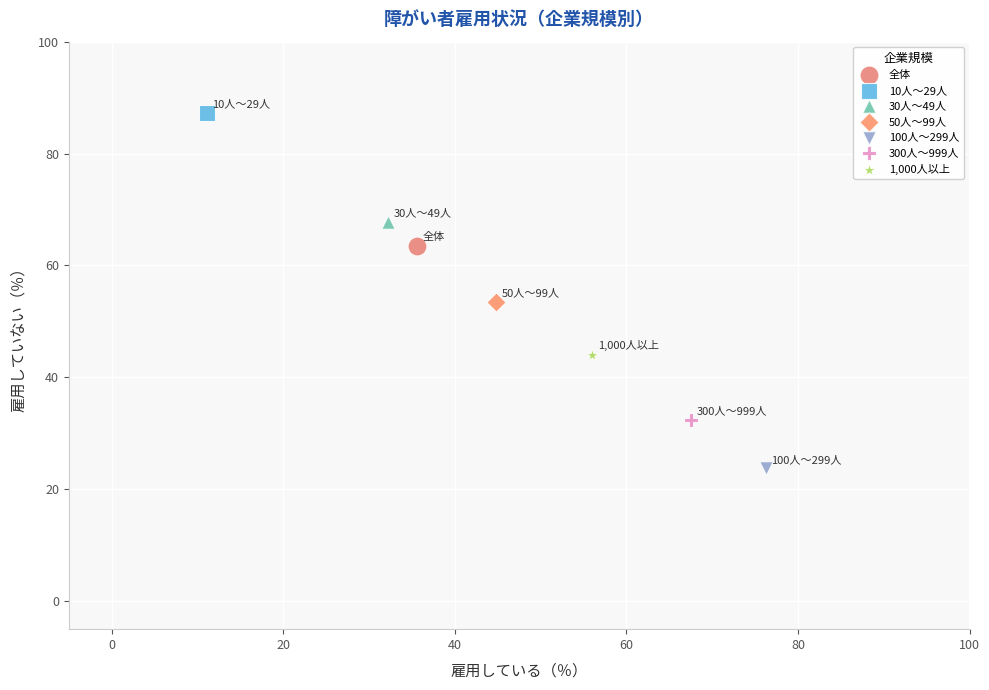

Which series contains the lowest Y value?

100人～299人